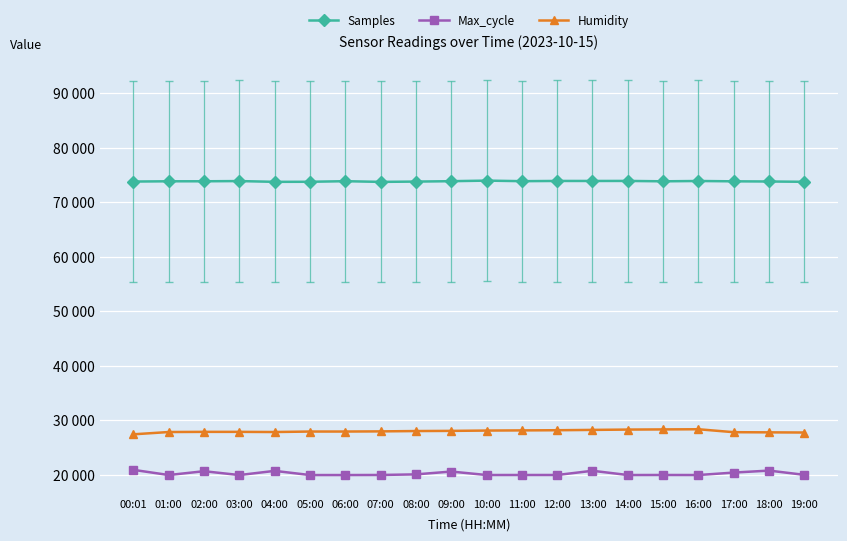

At which label is Humidity closest to 27855?

02:00